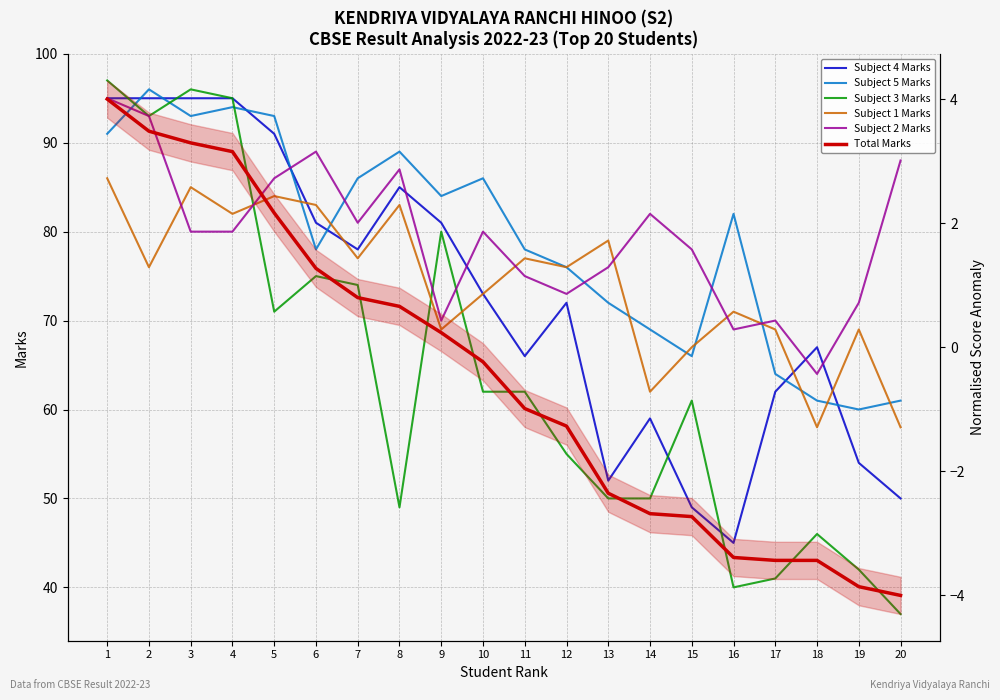

How many data points in Total Marks are above 0?

9